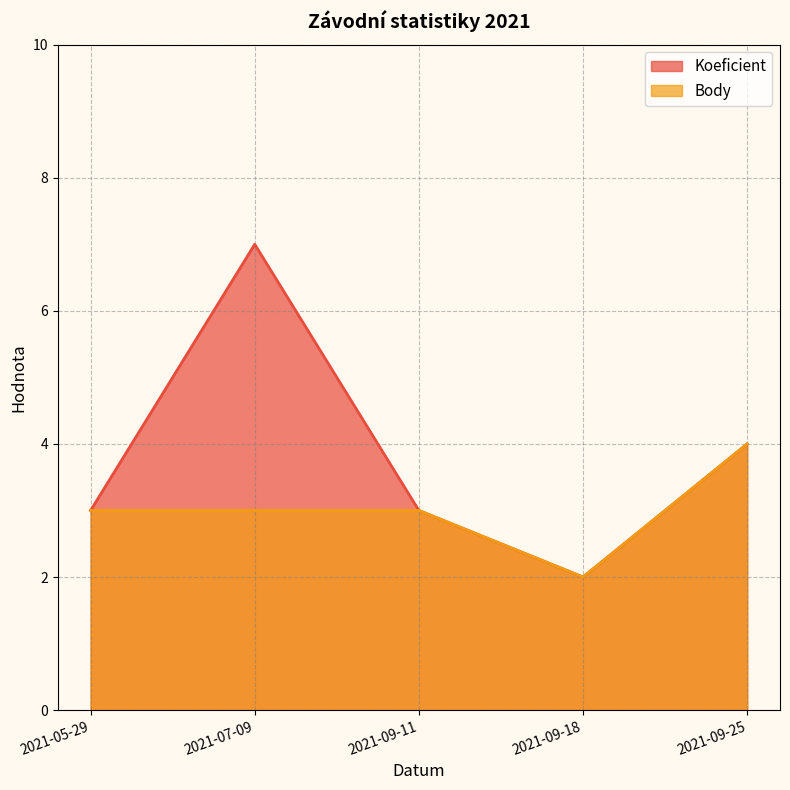

How many interior local peaks does the Koeficient series have?

1